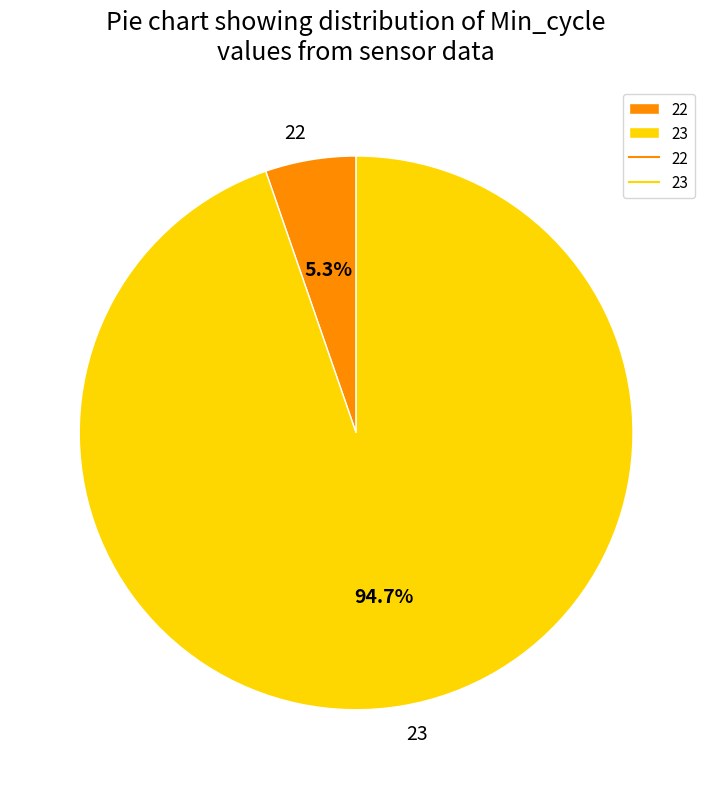

To the nearest percent, what is the average slice percentage?

50%